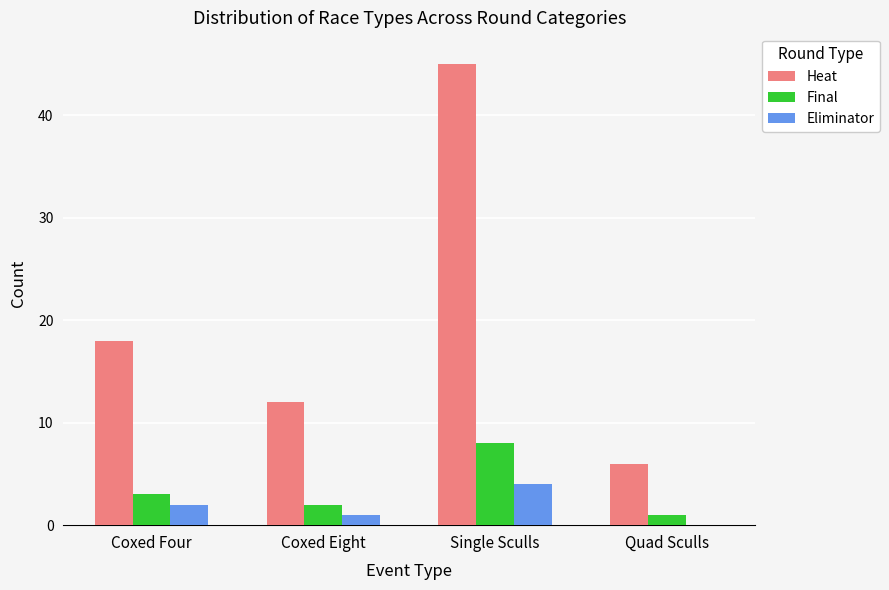

How many distinct data groups are displayed?

3